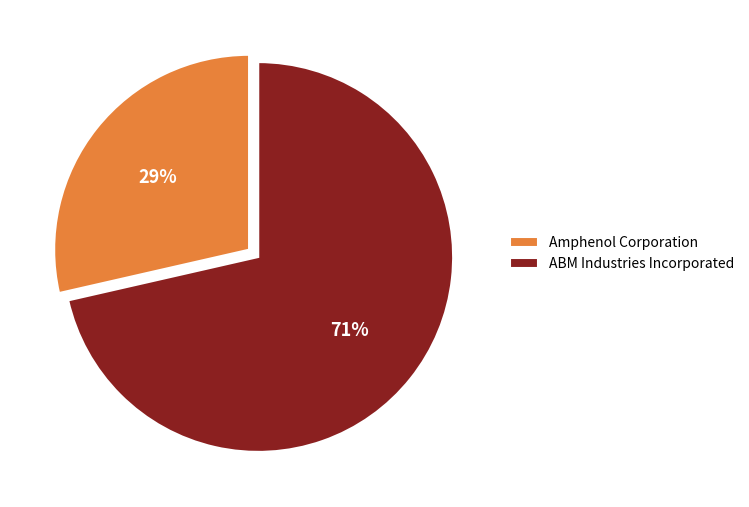

What is the largest slice in the pie chart?

ABM Industries Incorporated